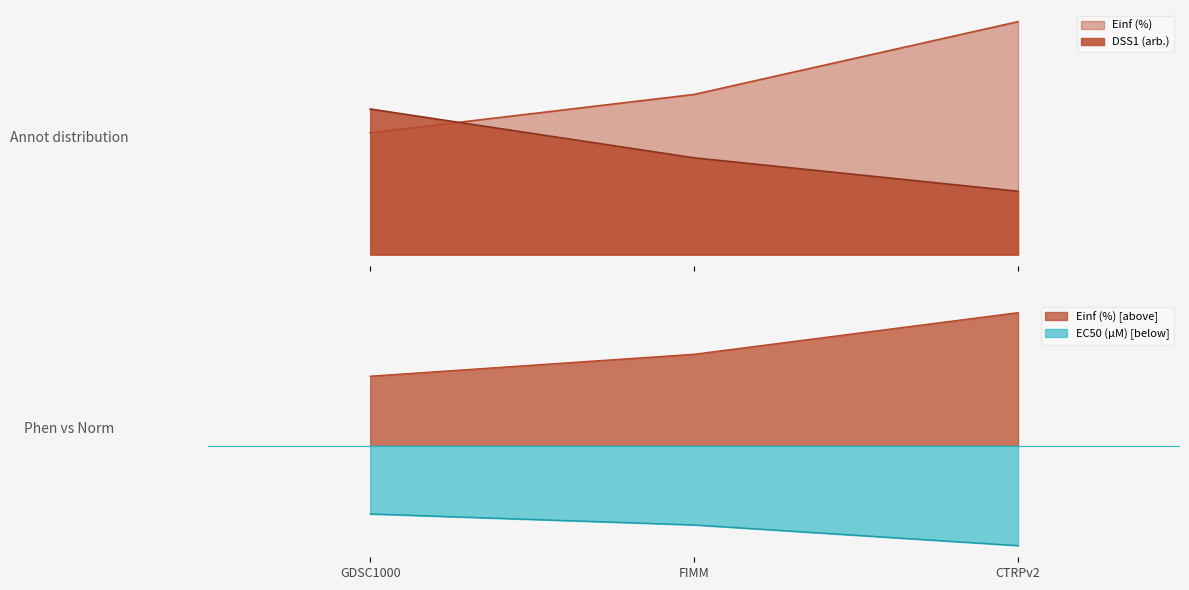

True or false: Einf (%) has a value of 0.8 at FIMM.

False